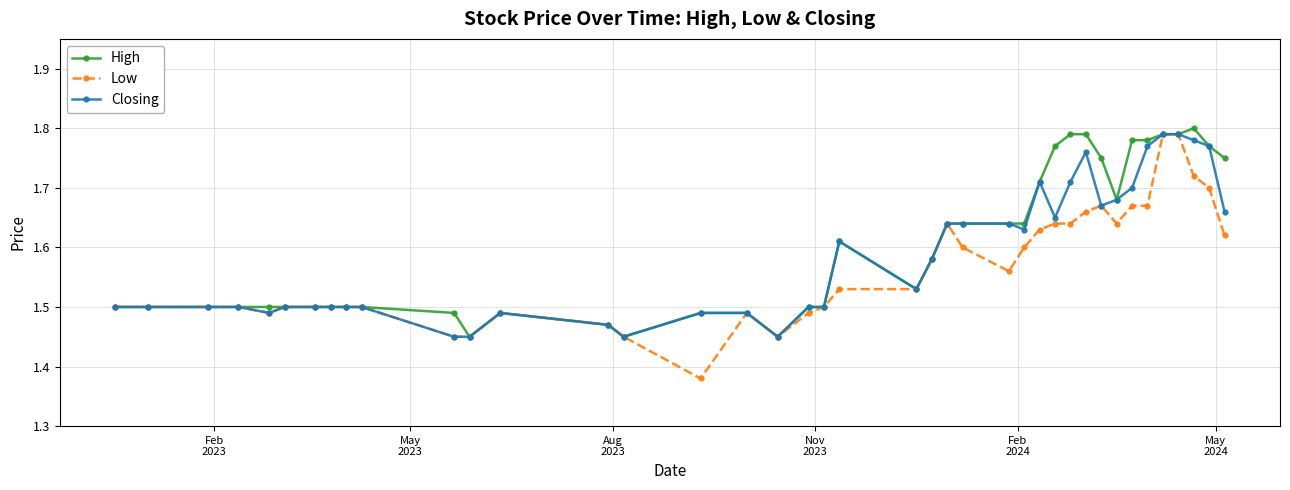

List the series in order of their overall mean, lowest first.

Low, Closing, High